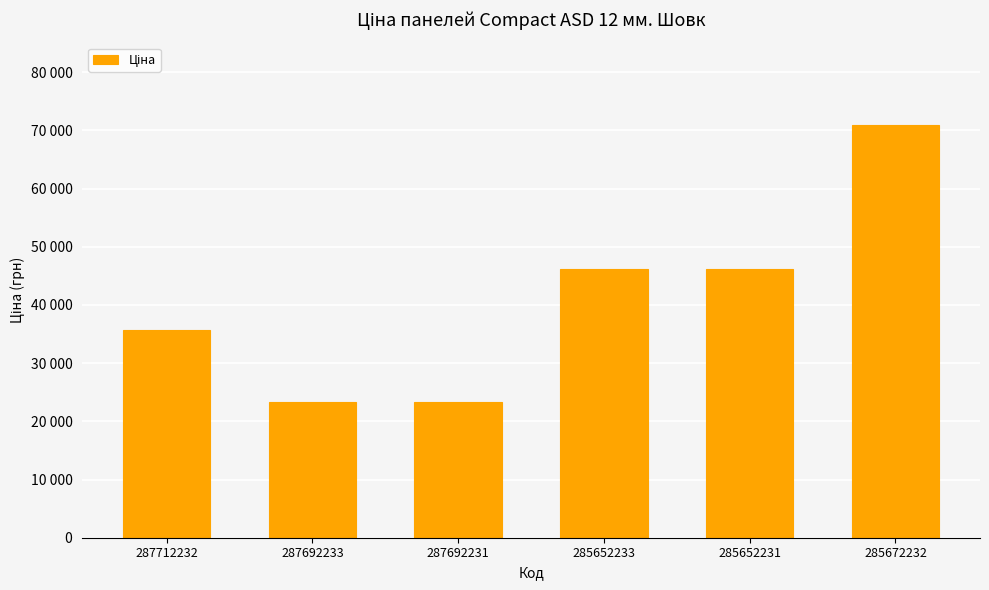

Which has a higher value, 287712232 or 285652233?

285652233